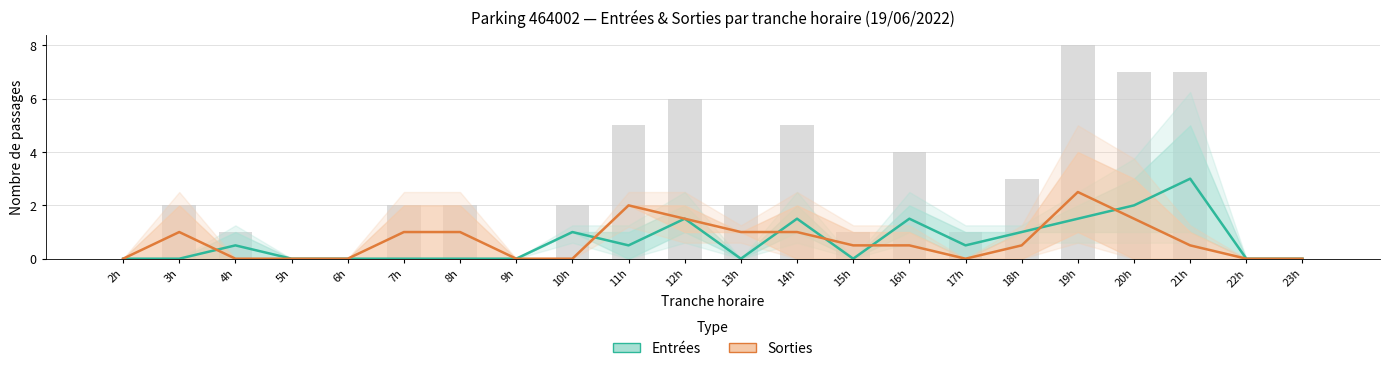

Which category has the highest value across all series?

21h